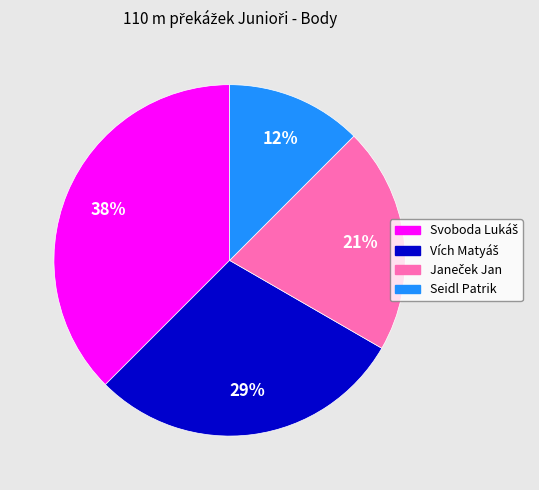

Is there any slice that represents more than half of the pie?

No